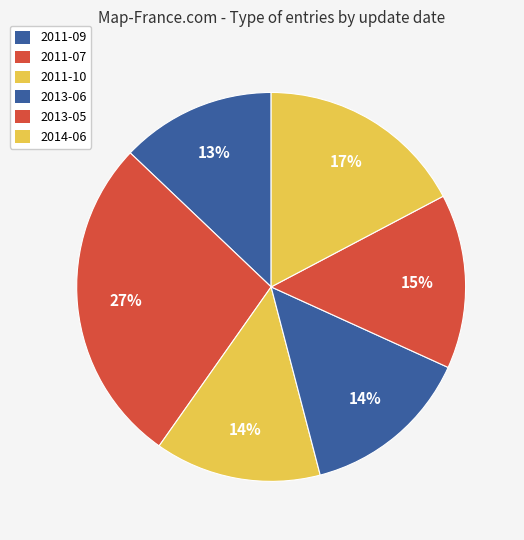

Count the number of slices in the pie.

6